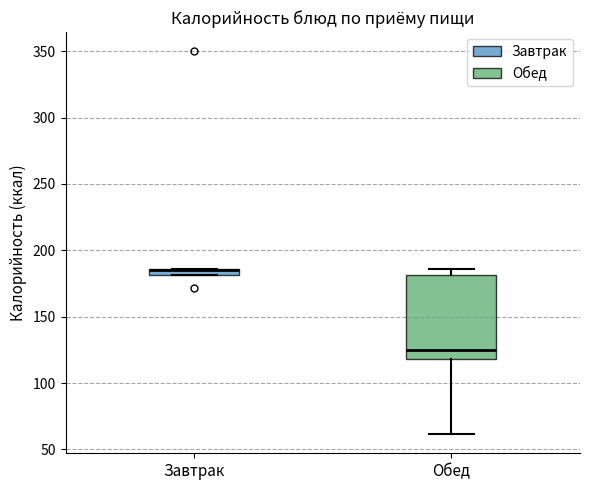

Comparing the boxes themselves (not the whiskers), which one is the tallest?

Обед